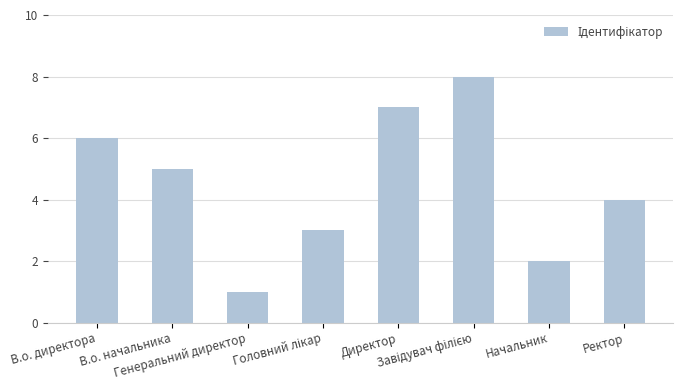

What is the maximum value shown in the chart?

8